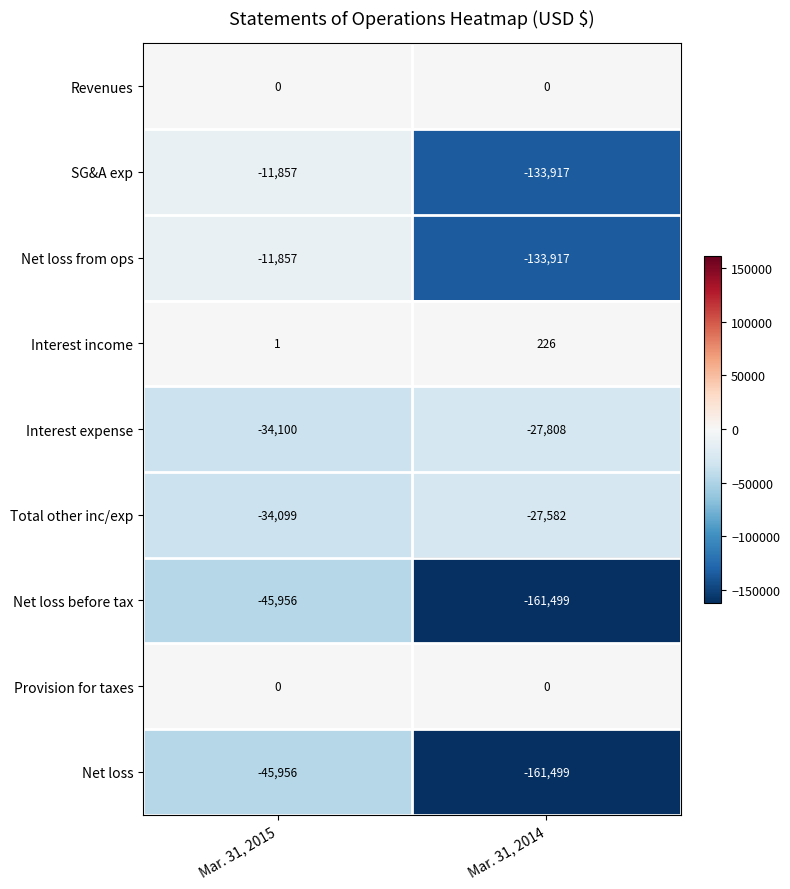

Reading right to left, list all the values displayed in this chart.

Revenues: 0	0
SG&A exp: -133917	-11857
Net loss from ops: -133917	-11857
Interest income: 226	1
Interest expense: -27808	-34100
Total other inc/exp: -27582	-34099
Net loss before tax: -161499	-45956
Provision for taxes: 0	0
Net loss: -161499	-45956